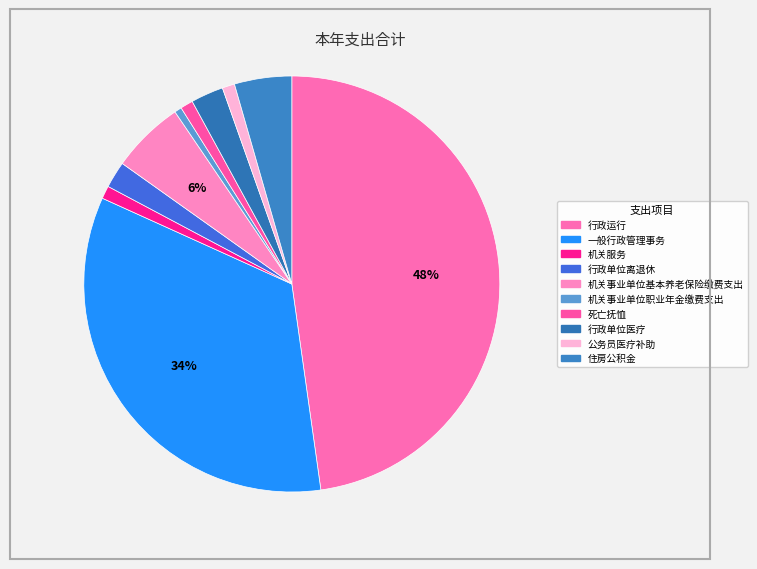

To the nearest percent, what is the average slice percentage?

10%